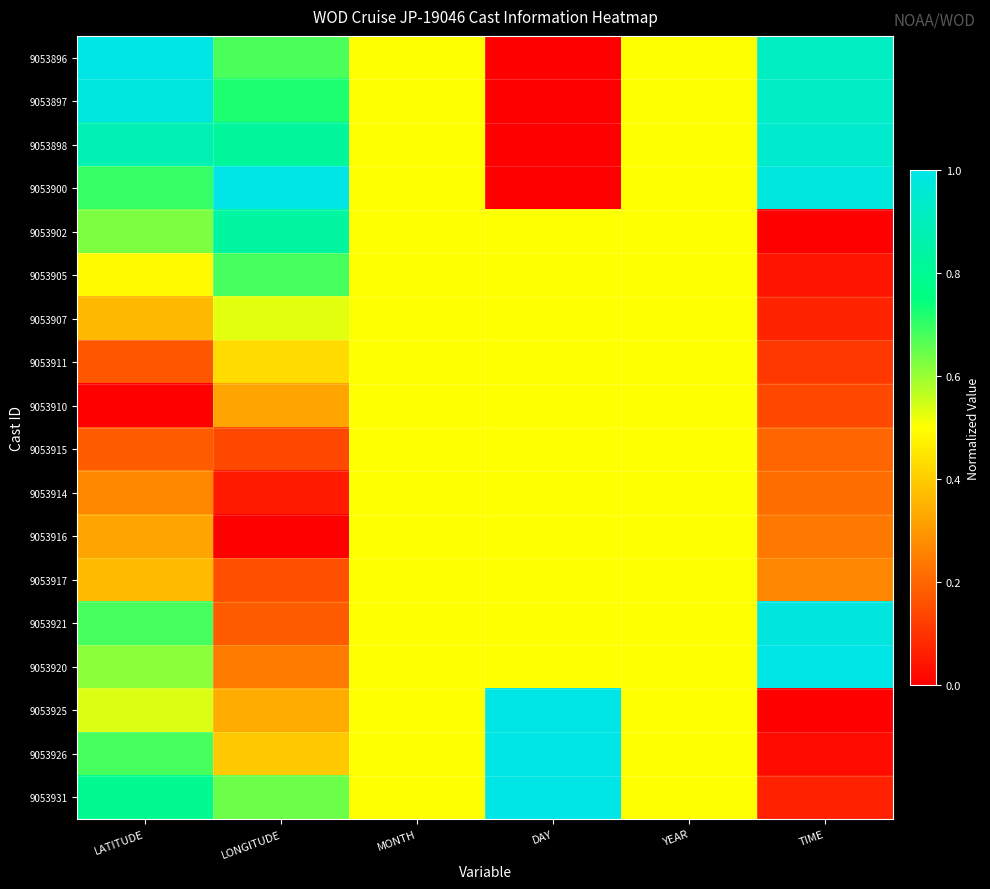

What is the difference between the highest and lowest values at DAY?

1.0